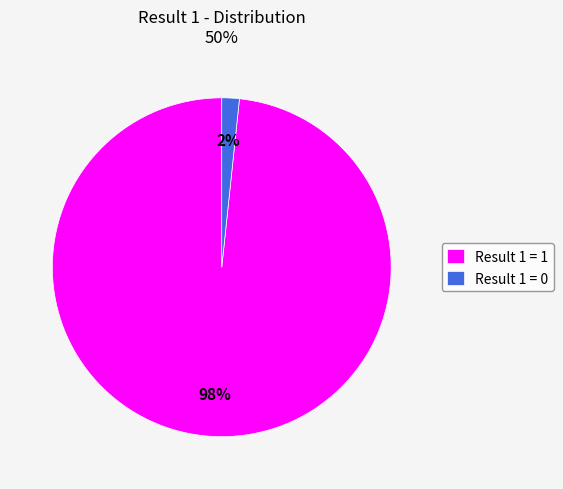

What percentage is the Result 1 = 0 slice, to the nearest percent?

2%